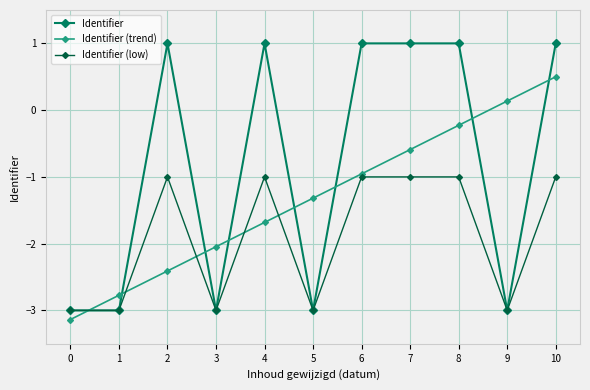

True or false: Identifier (trend) has a value of -0.6 at 5.

False